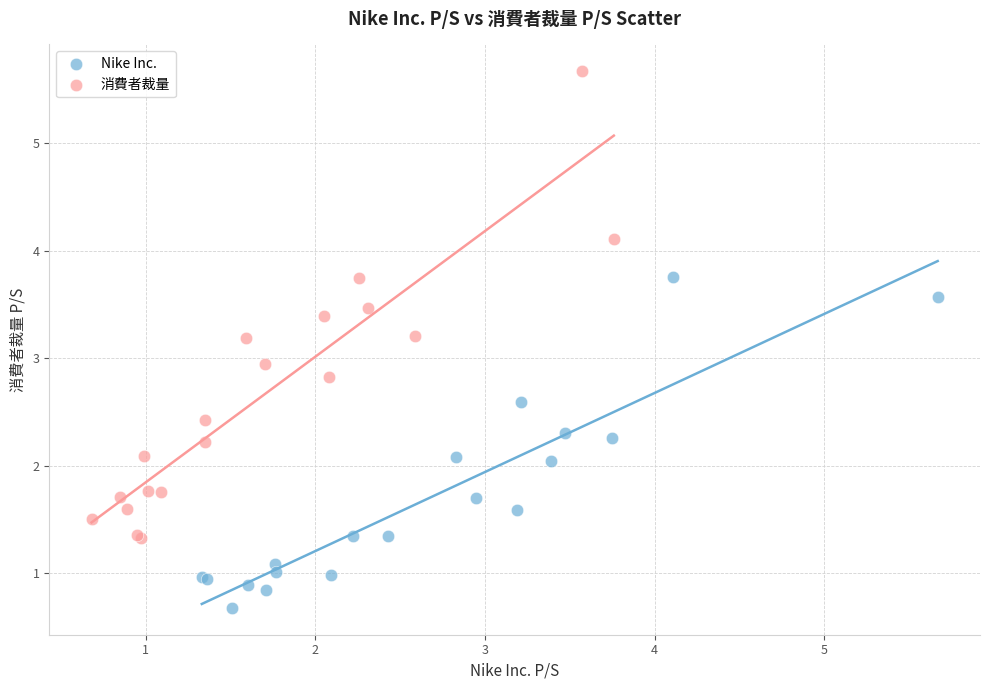

Which series has the widest spread of Y values?

消費者裁量